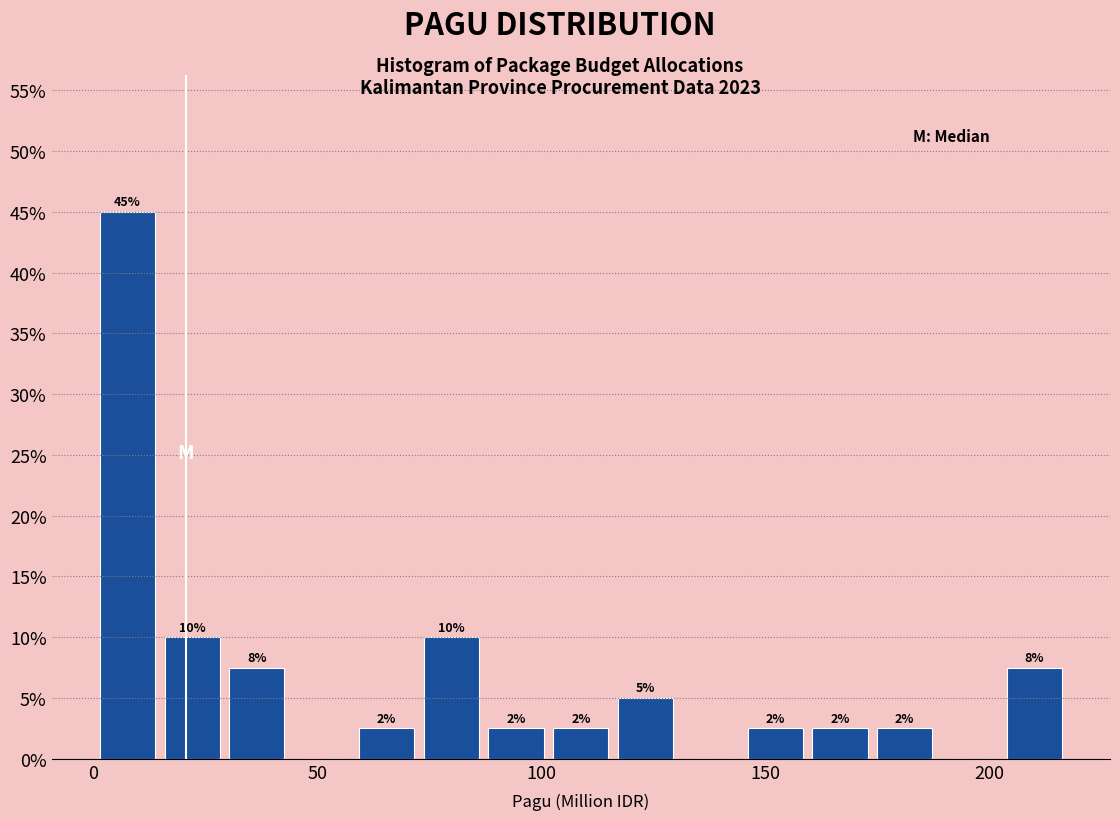

Around what value on the x-axis is the tallest bar? Give the approximate position of its centre, as read against the axis.

10